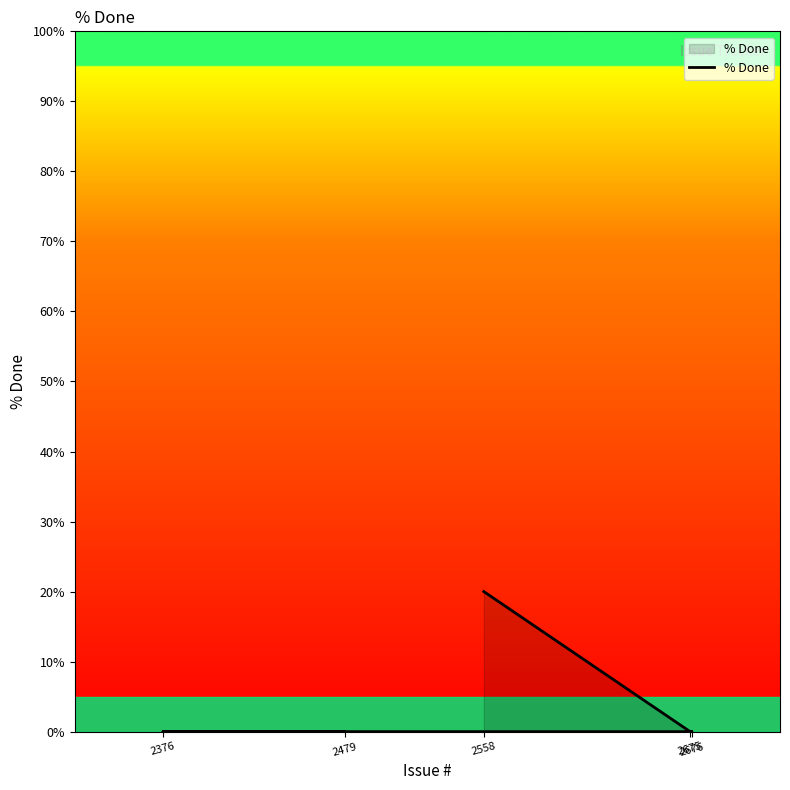

What is the difference between the maximum and minimum values?

20